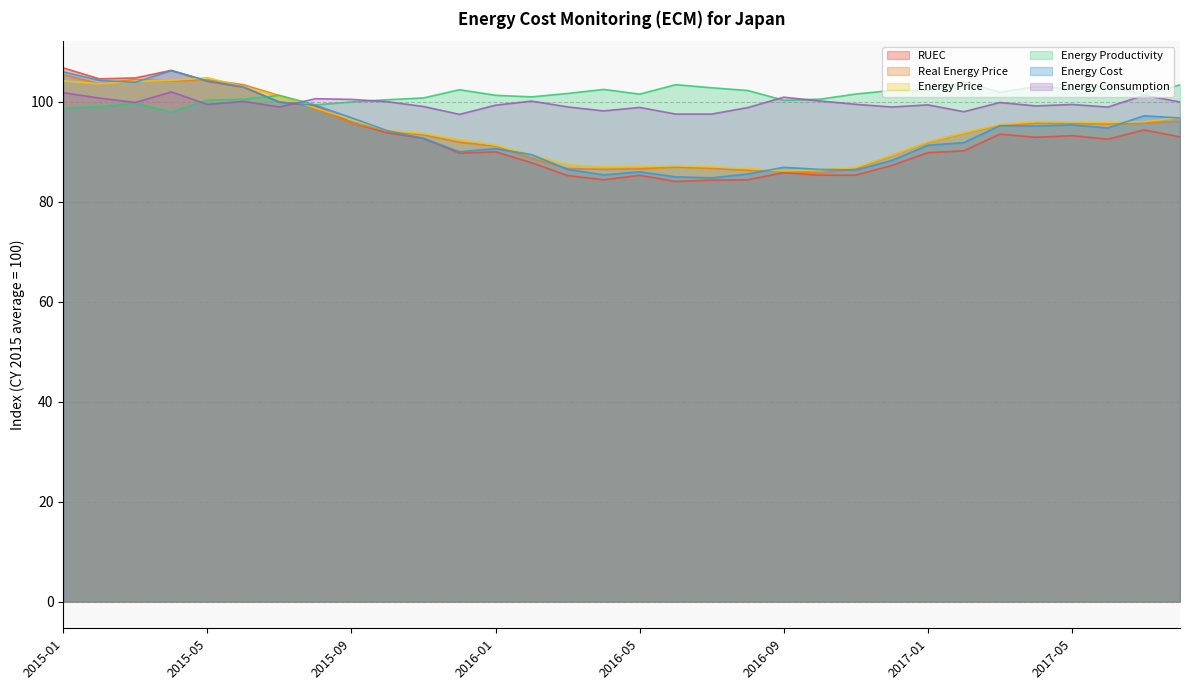

Is the value of Real Energy Price at 2016-05 greater than the value of Energy Productivity at 2016-01?

No